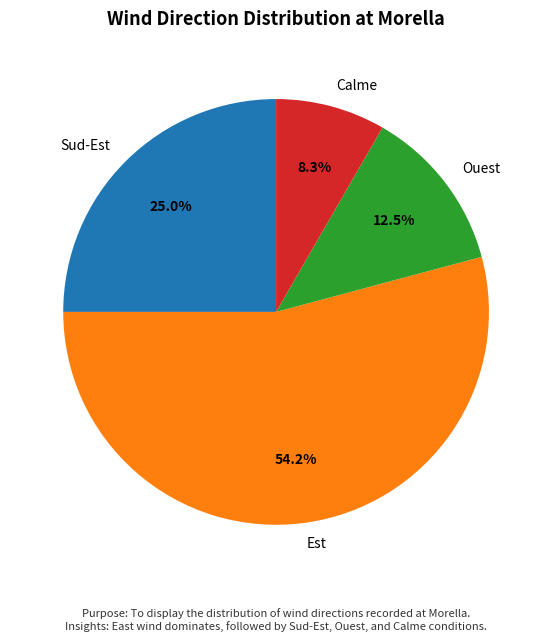

Rank the categories by value from lowest to highest.

Calme, Ouest, Sud-Est, Est